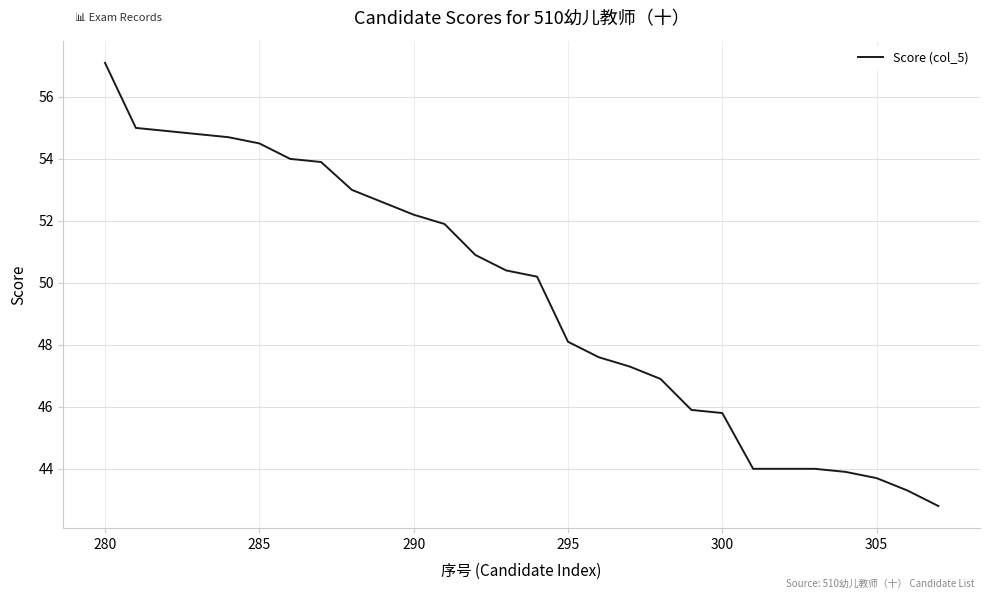

What is the difference between the maximum and minimum values?

14.3